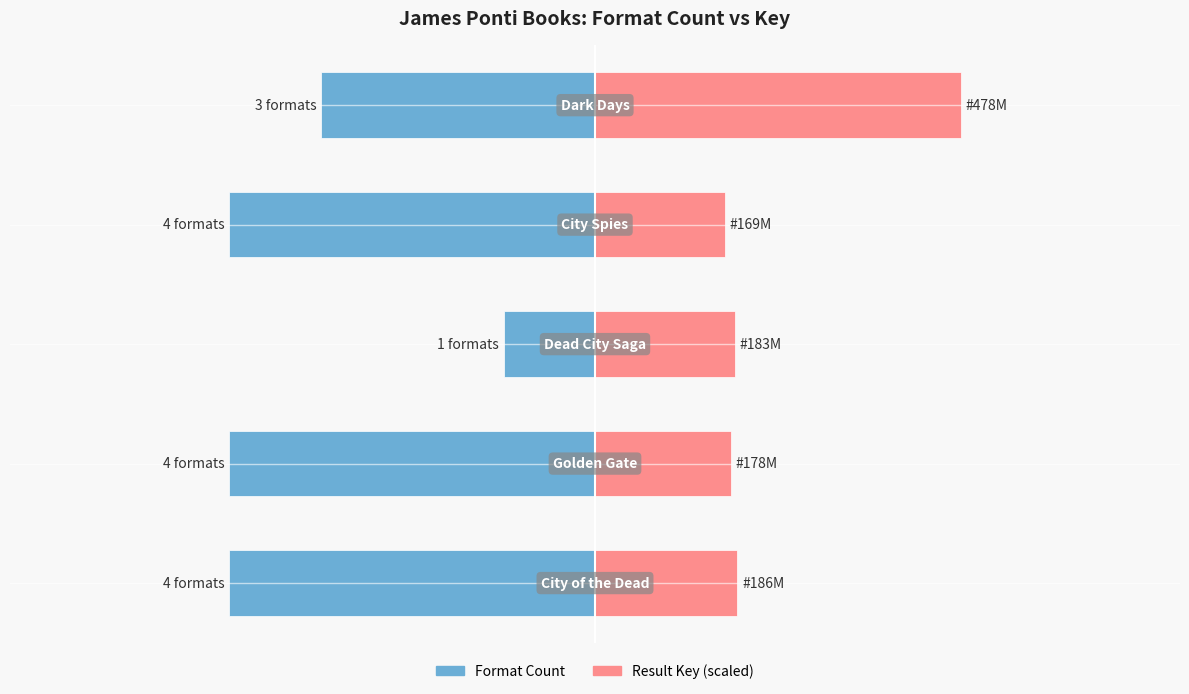

What is the difference between the maximum and minimum values in the Result Key (scaled) series?

2.6